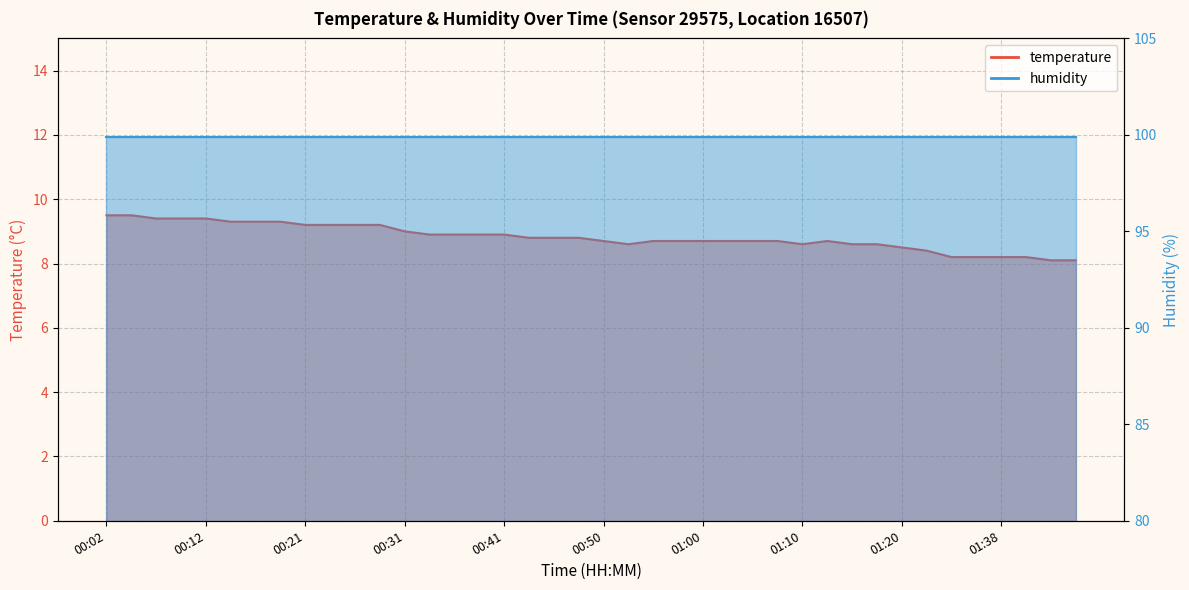

True or false: the data shows 9.3 at 00:14.

True